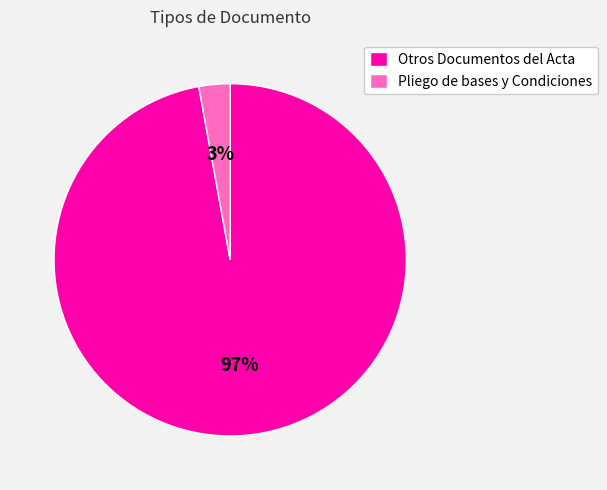

Which category has the biggest portion of the pie?

Otros Documentos del Acta